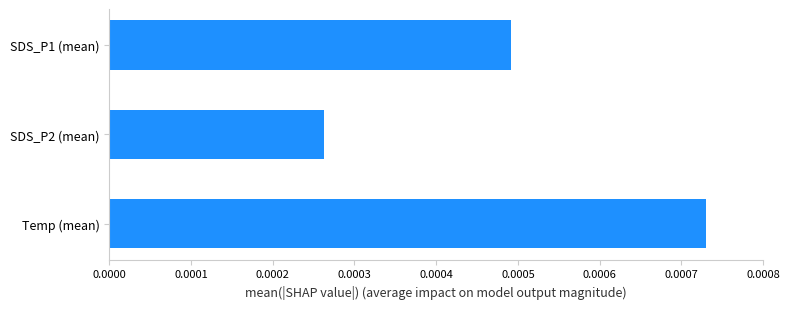

Are the bars grouped side by side (vs. stacked)?

No